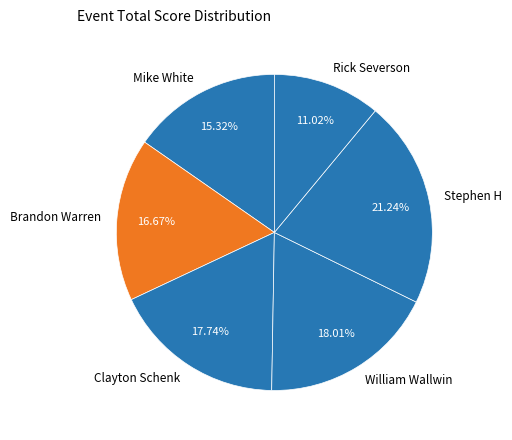

Is there any slice that represents more than half of the pie?

No